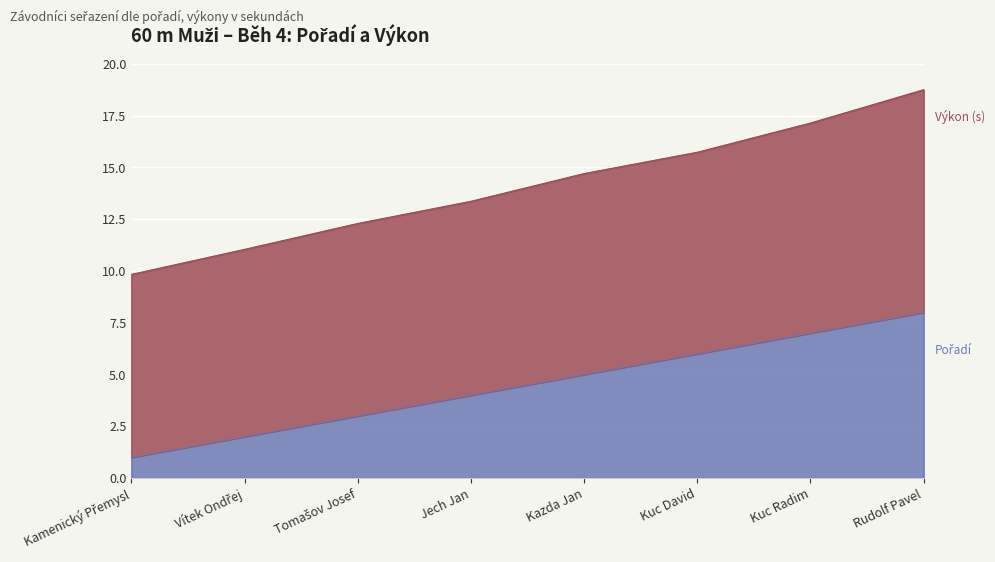

Is it true that the value at Vítek Ondřej is 2?

True